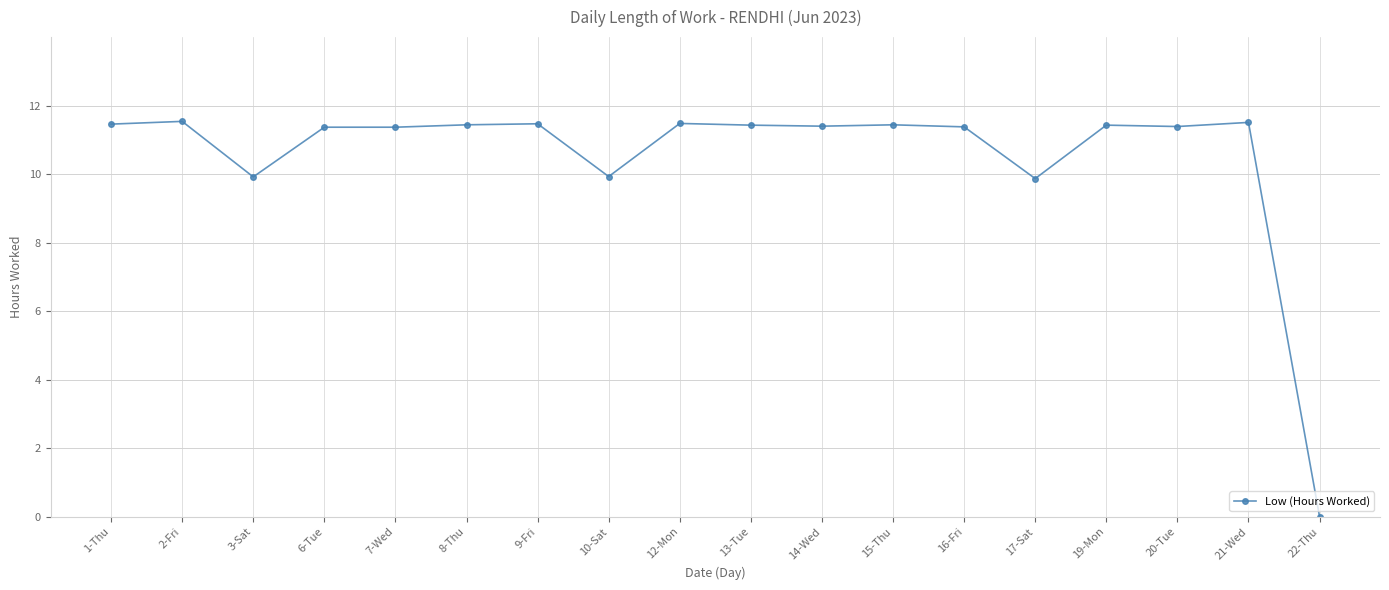

Which label corresponds to the smallest value in the chart?

22-Thu